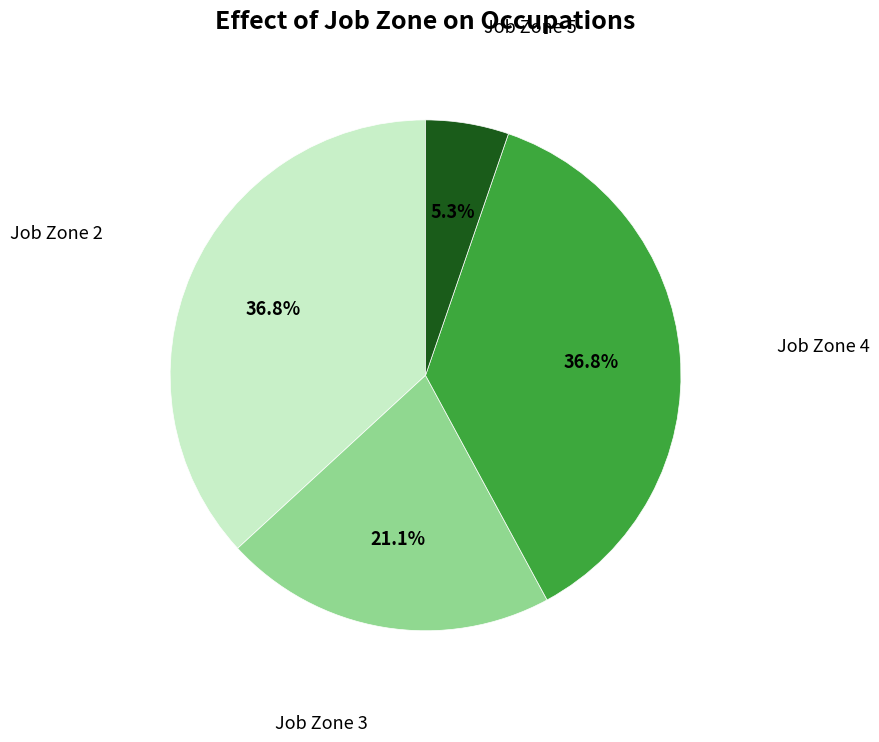

Count the number of slices in the pie.

4